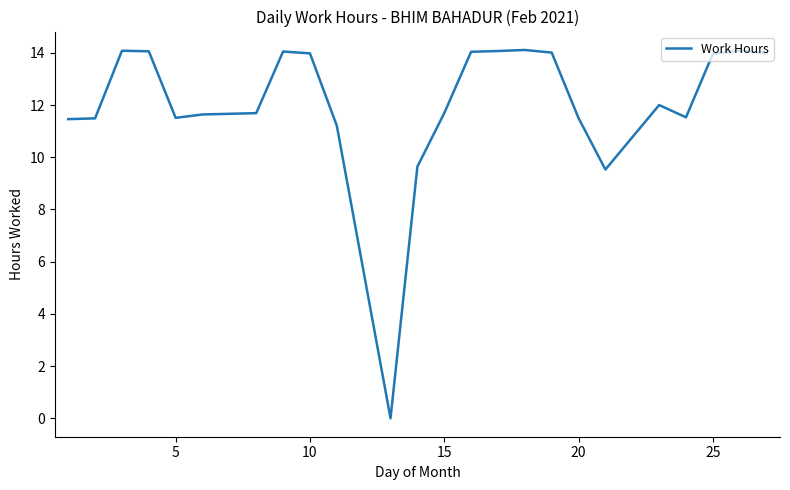

How many series are shown in this chart?

1